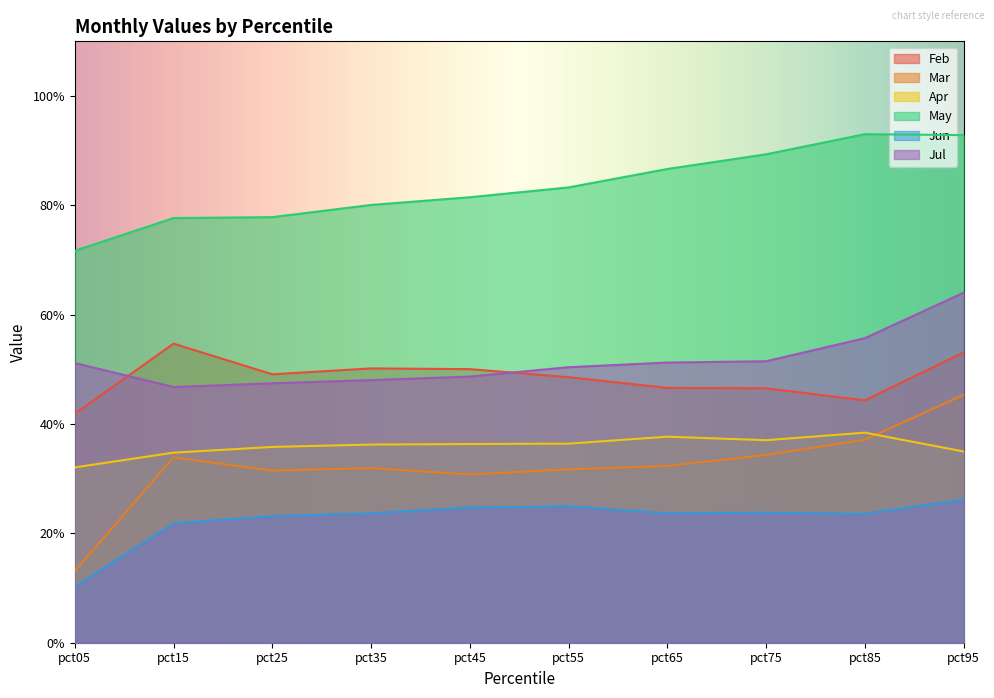

Rank the series by their maximum value, from highest to lowest.

May, Jul, Feb, Mar, Apr, Jun